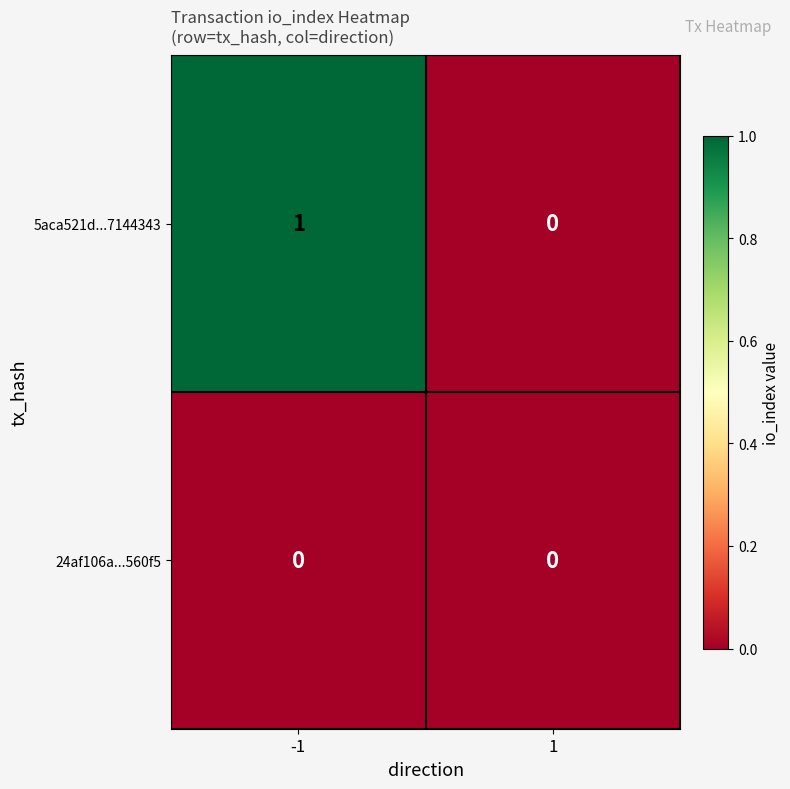

Reading right to left, extract all data points from this chart.

5aca521d...7144343: 0	1
24af106a...560f5: 0	0